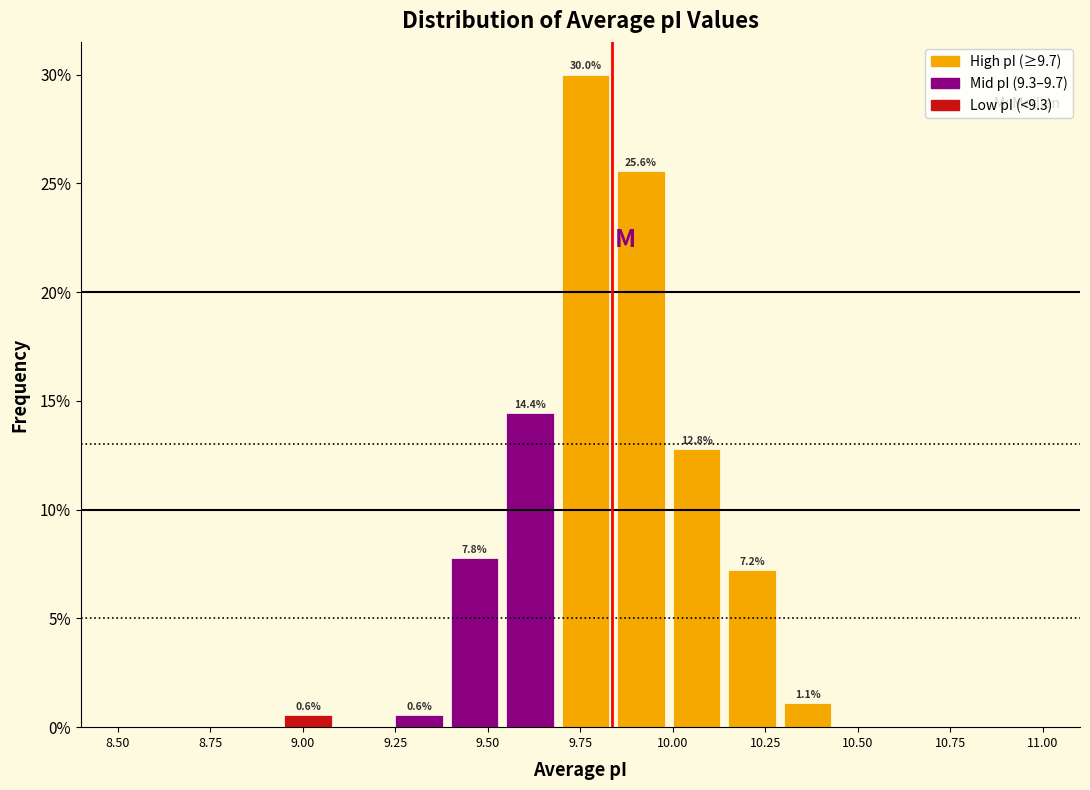

Read against the x-axis, roughly where is the centre of the tallest bar?

9.75